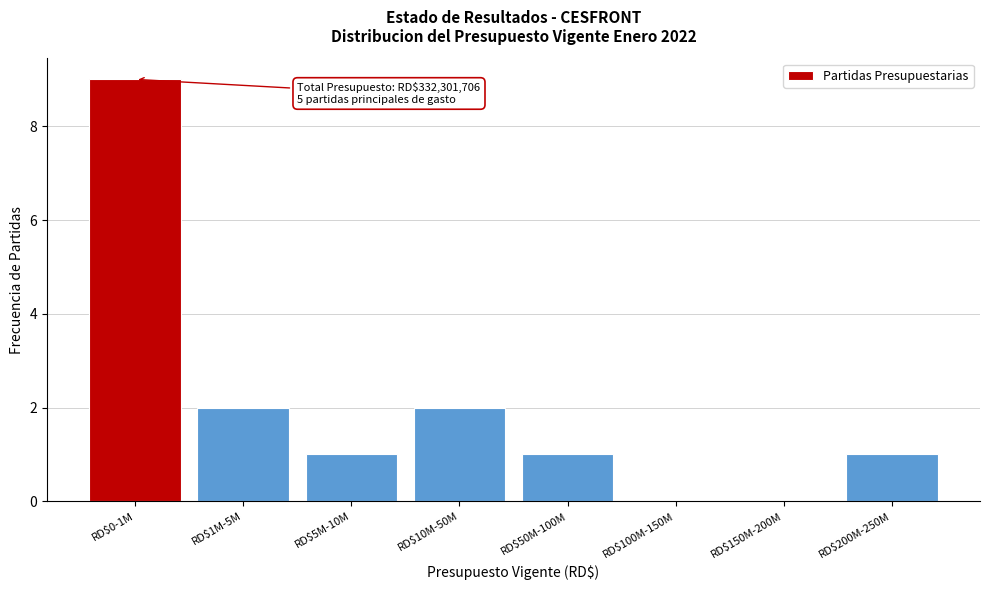

What is the sum of all values?

16